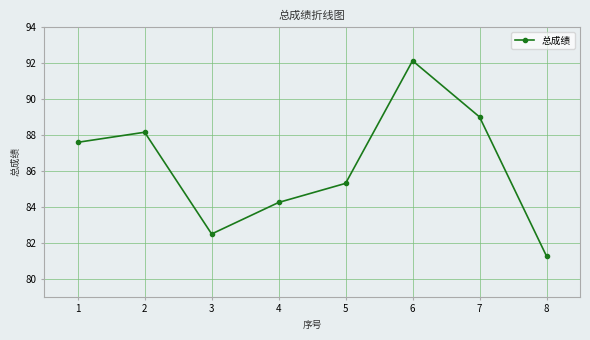

Rank the categories by value from lowest to highest.

8, 3, 4, 5, 1, 2, 7, 6